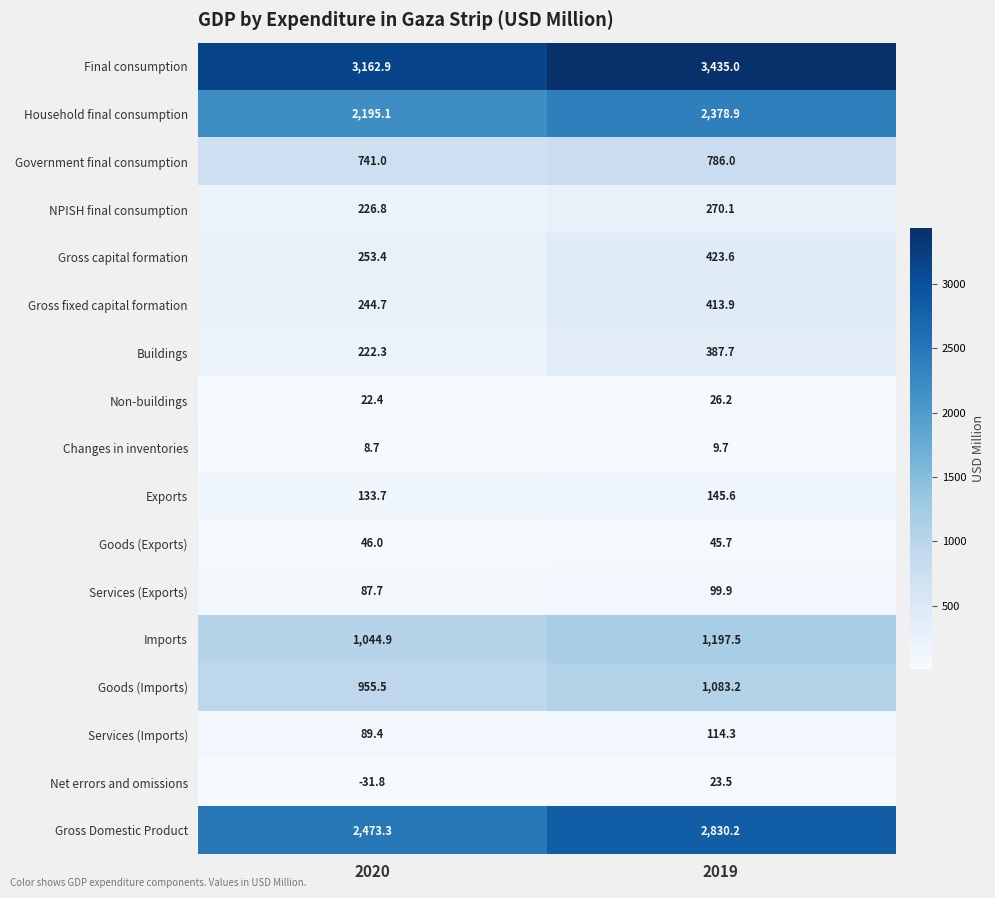

What is the minimum value shown in the chart?

-31.8